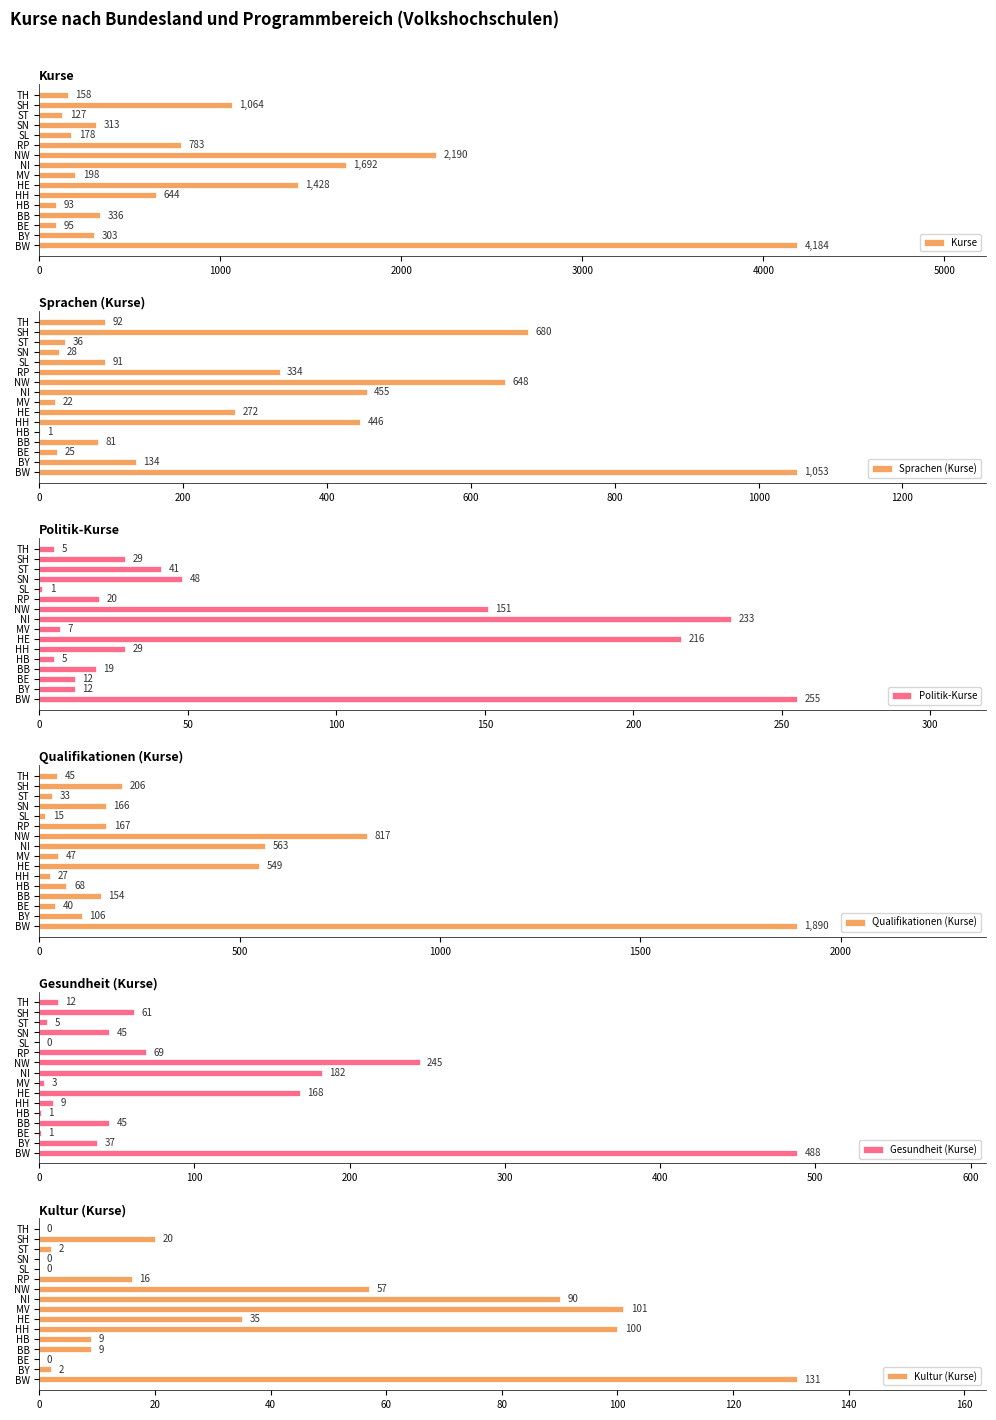

Reading left to right, transcribe all the data shown in this chart.

Kurse: 4184	303	95	336	93	644	1428	198	1692	2190	783	178	313	127	1064	158
Sprachen (Kurse): 1053	134	25	81	1	446	272	22	455	648	334	91	28	36	680	92
Politik-Kurse: 255	12	12	19	5	29	216	7	233	151	20	1	48	41	29	5
Qualifikationen (Kurse): 1890	106	40	154	68	27	549	47	563	817	167	15	166	33	206	45
Gesundheit (Kurse): 488	37	1	45	1	9	168	3	182	245	69	0	45	5	61	12
Kultur (Kurse): 131	2	0	9	9	100	35	101	90	57	16	0	0	2	20	0